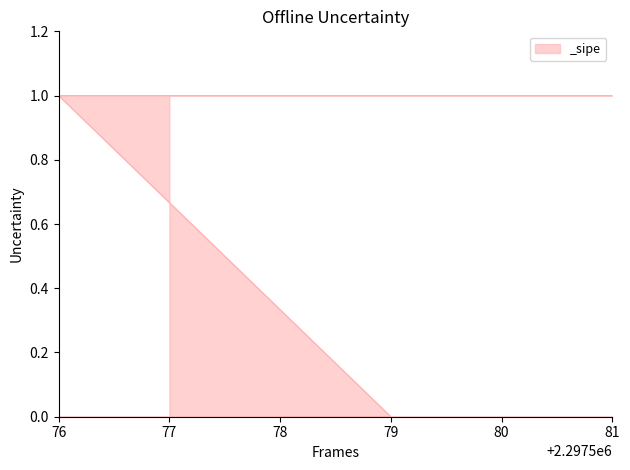

Rank the categories by value from lowest to highest.

78, 79, 76, 80, 81, 77